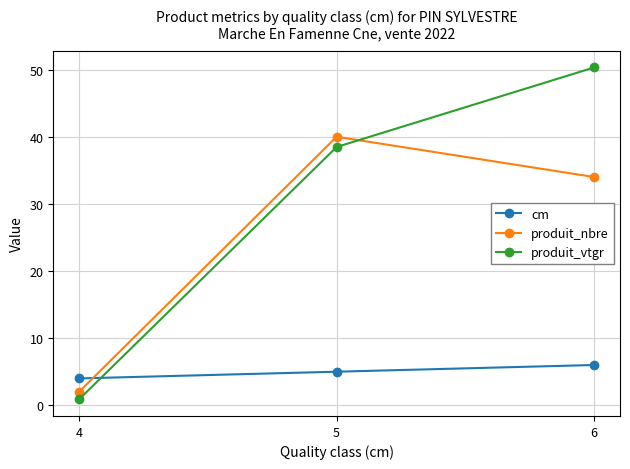

What are all the series names shown in the legend?

cm, produit_nbre, produit_vtgr